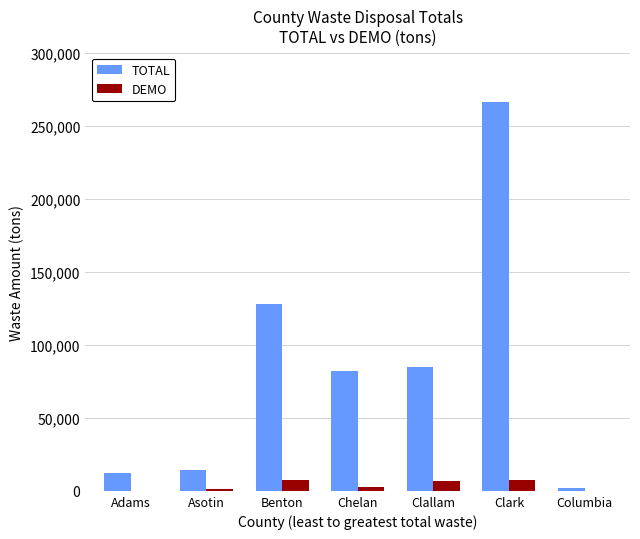

Does the chart contain stacked bars?

No